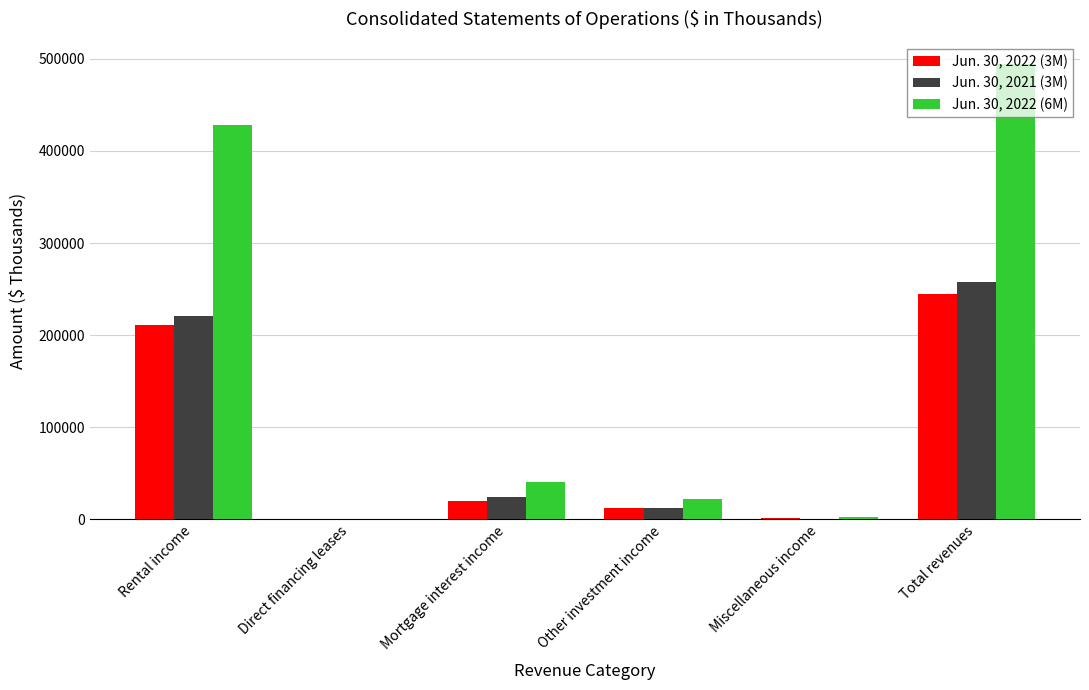

Is the value of Jun. 30, 2022 (6M) at Mortgage interest income greater than the value of Jun. 30, 2022 (3M) at Total revenues?

No